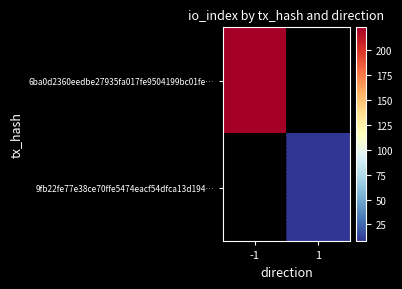

What is the minimum value shown in the chart?

8.0